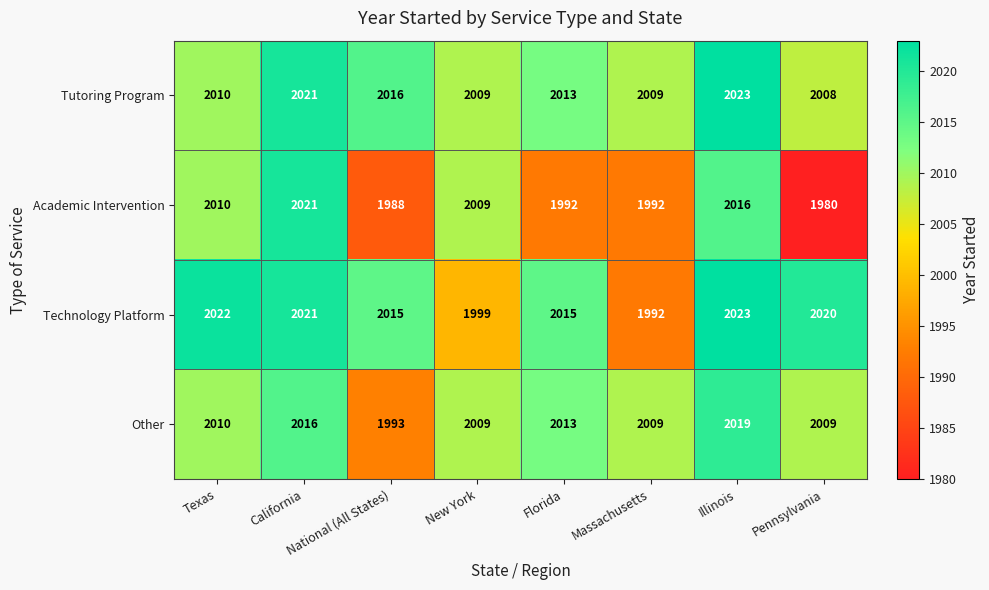

Is the value of Academic Intervention at Pennsylvania greater than the value of Tutoring Program at New York?

No